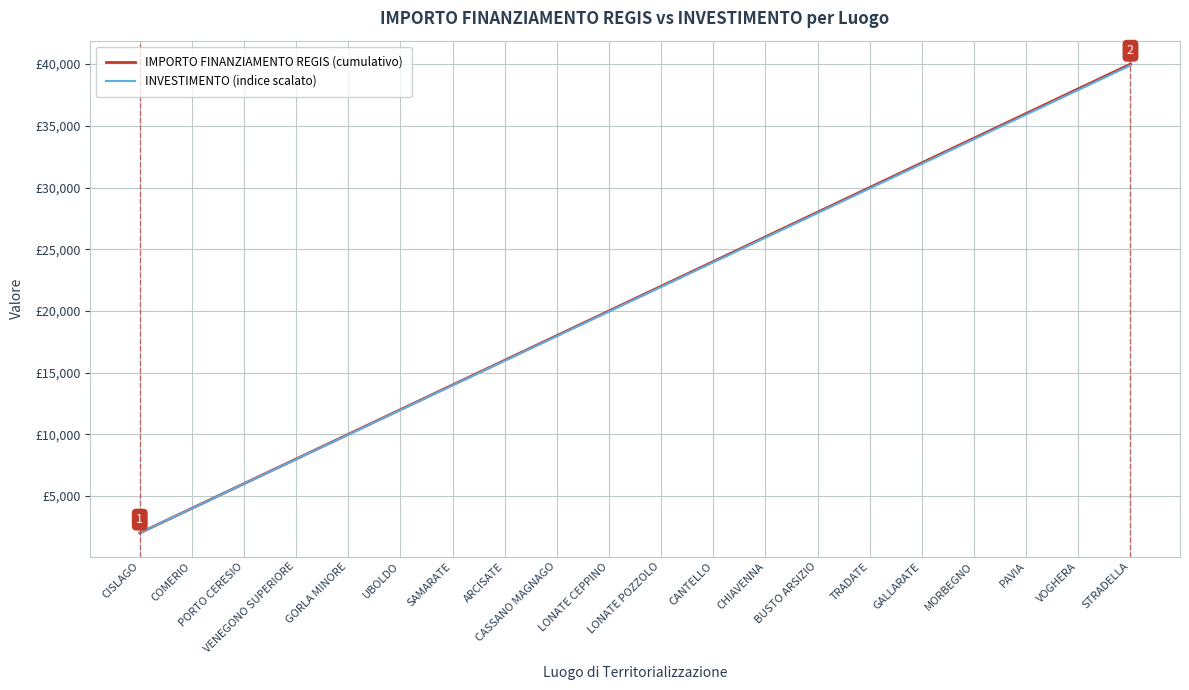

Is the value of IMPORTO FINANZIAMENTO REGIS (cumulativo) at VOGHERA greater than the value of INVESTIMENTO (indice scalato) at MORBEGNO?

Yes